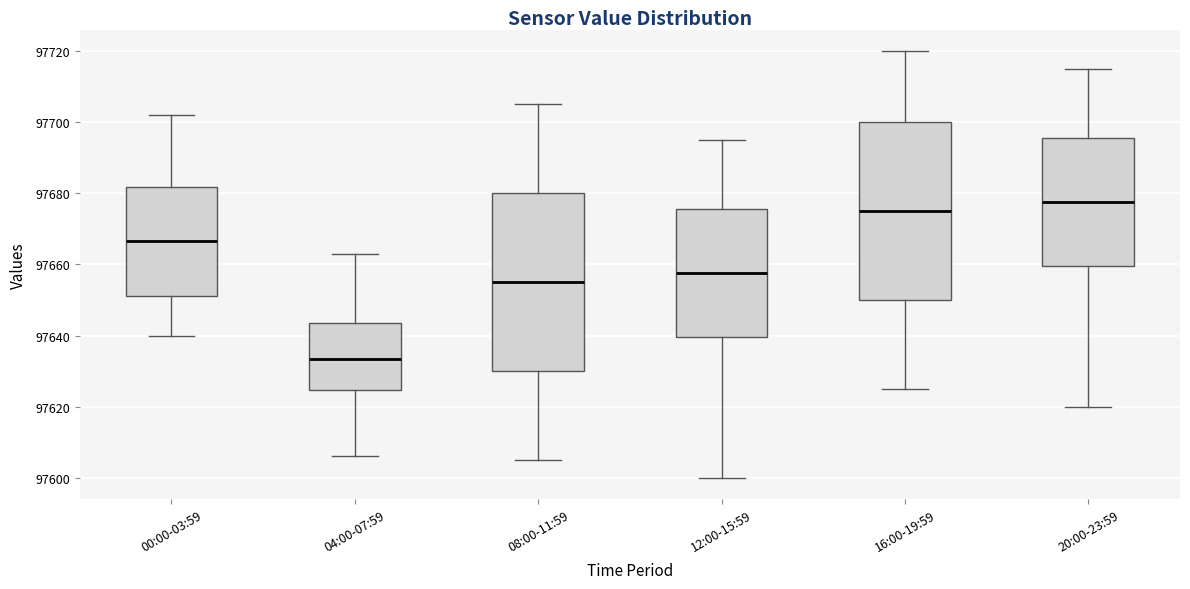

Which box has the lowest median line?

04:00-07:59